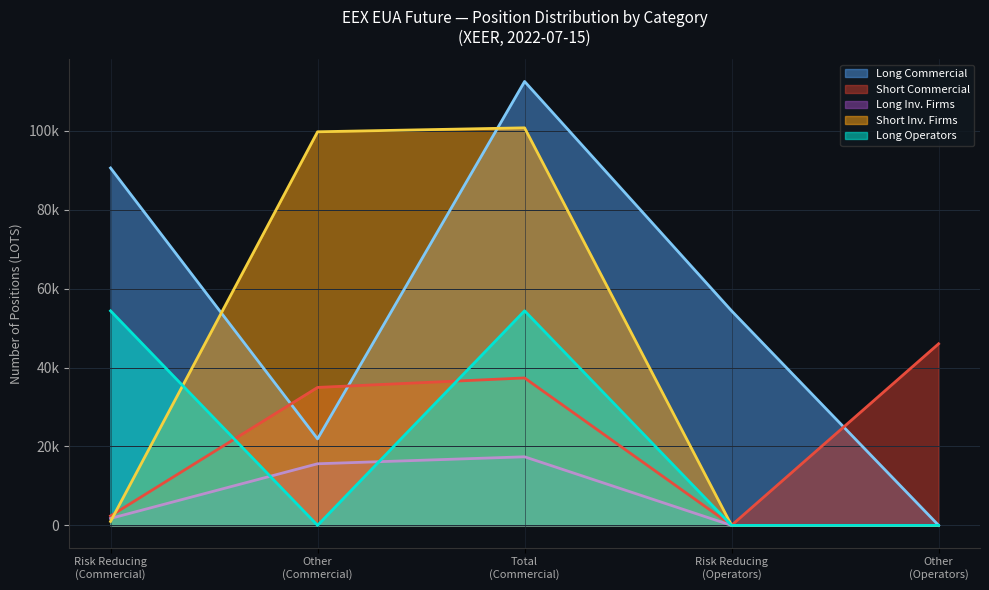

Where is the first local maximum for Short Commercial?

Total
(Commercial)